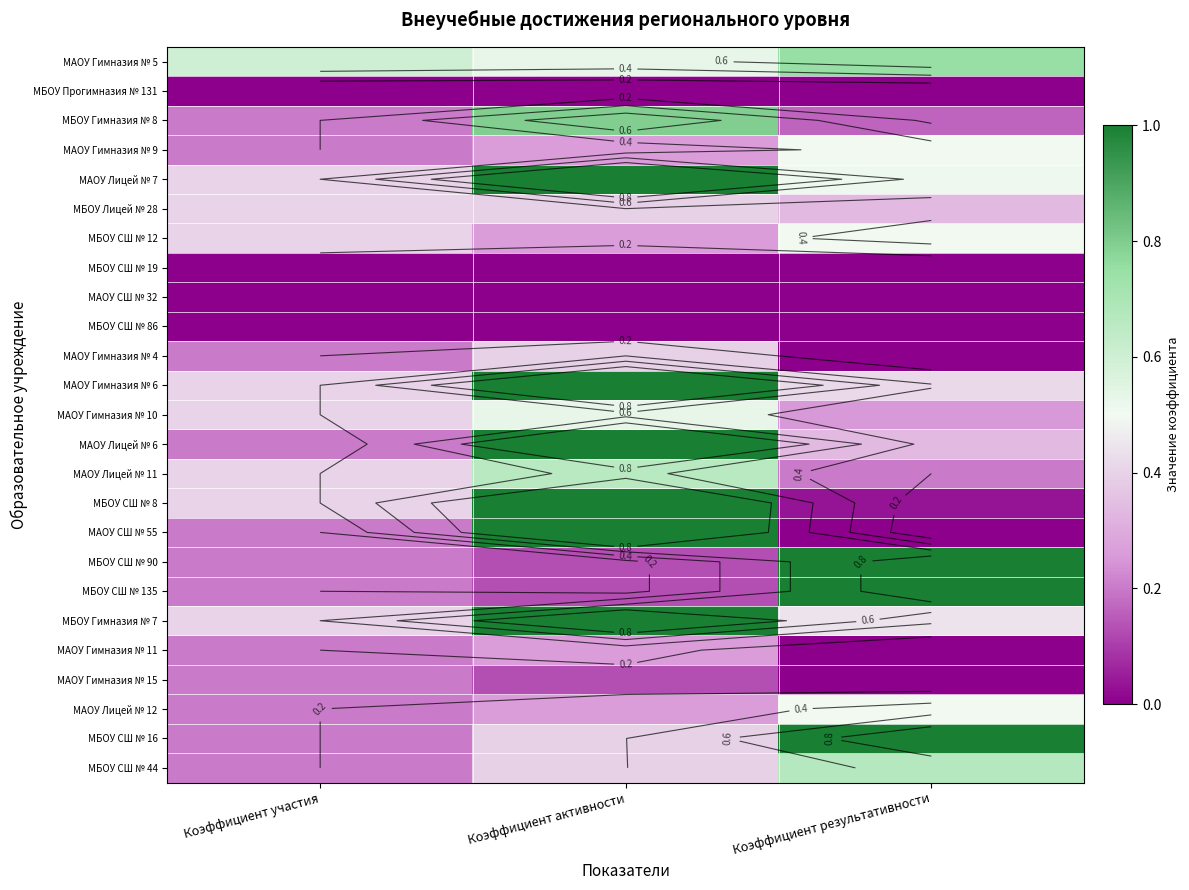

List the labels in order of МАОУ Лицей № 11 value, largest first.

Коэффициент активности, Коэффициент участия, Коэффициент результативности